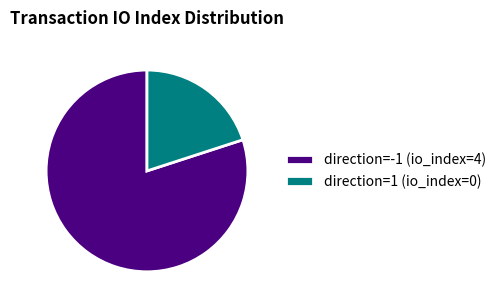

Rank the categories by value from lowest to highest.

direction=1 (io_index=0), direction=-1 (io_index=4)